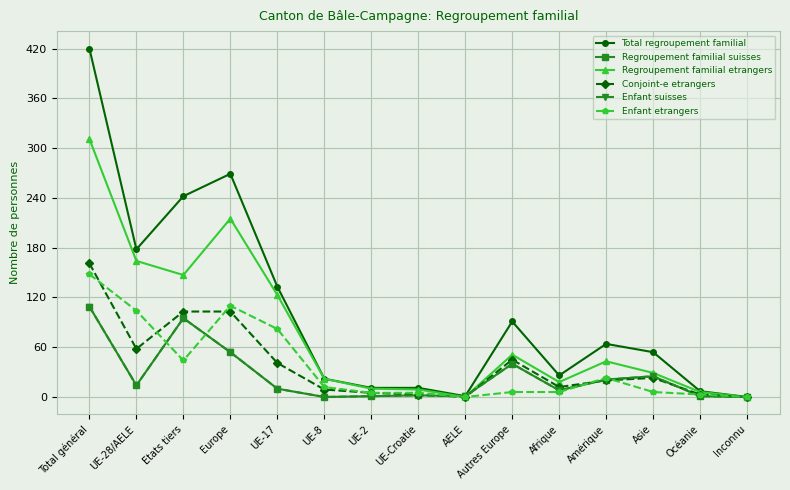

True or false: Enfant etrangers has a value of 20 at UE-8.

False